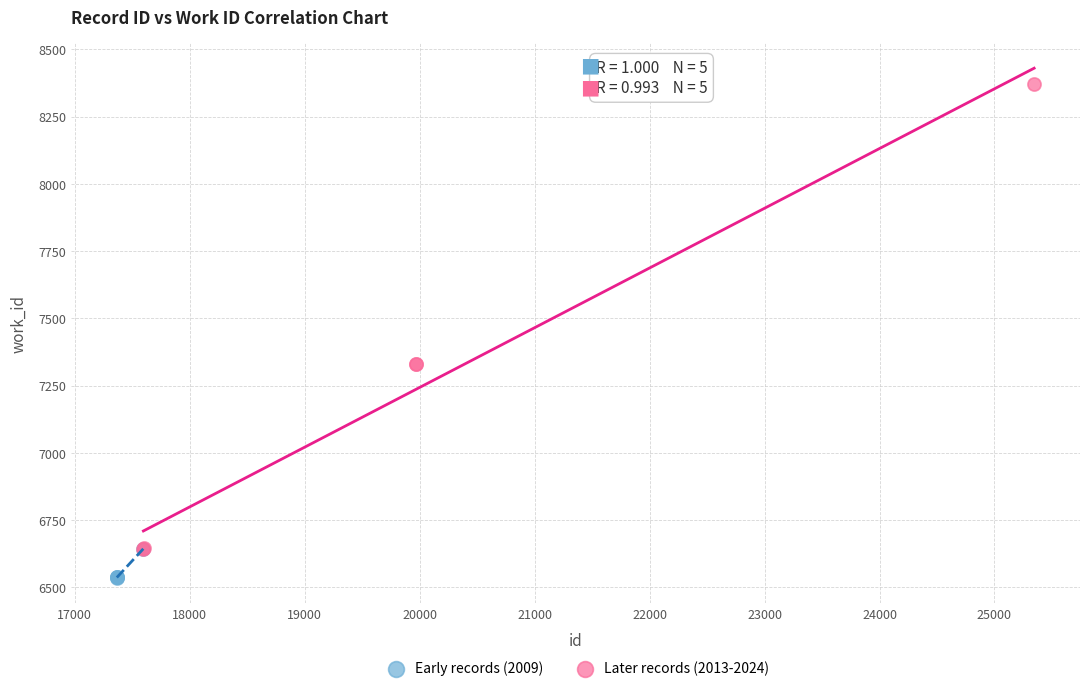

Which series reaches the maximum Y coordinate?

Later records (2013-2024)